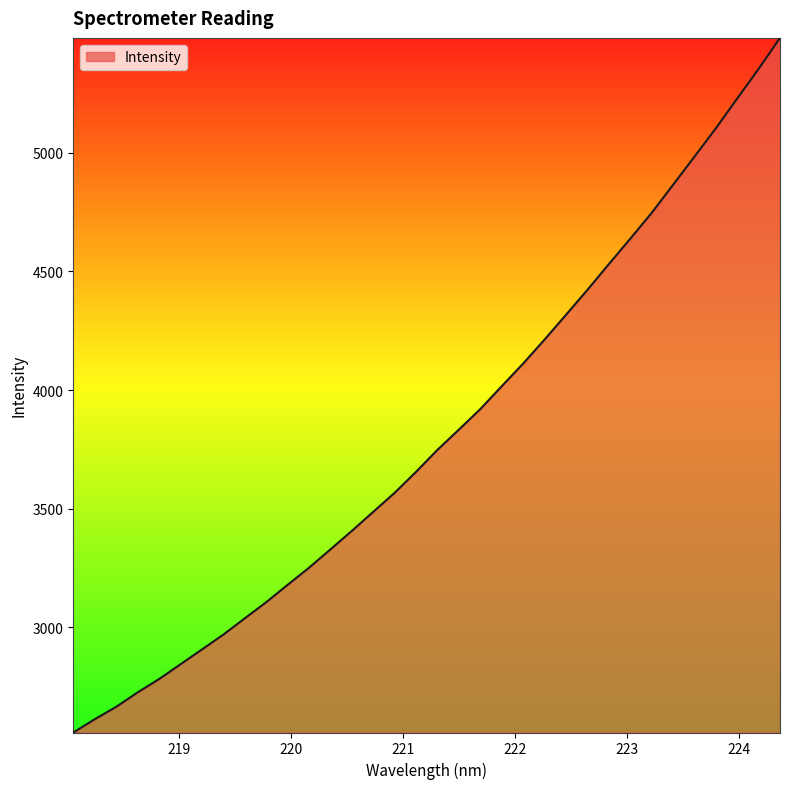

What is the difference between the maximum and minimum values?

2926.8